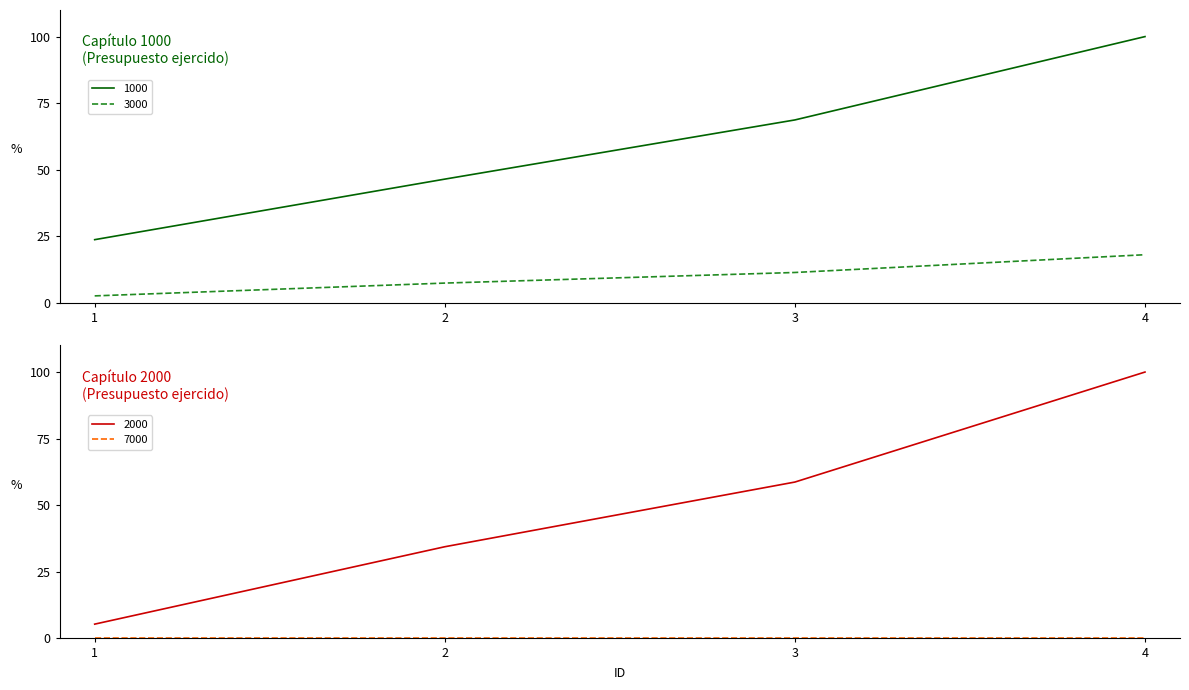

List the labels in order of 3000 value, smallest first.

1, 2, 3, 4